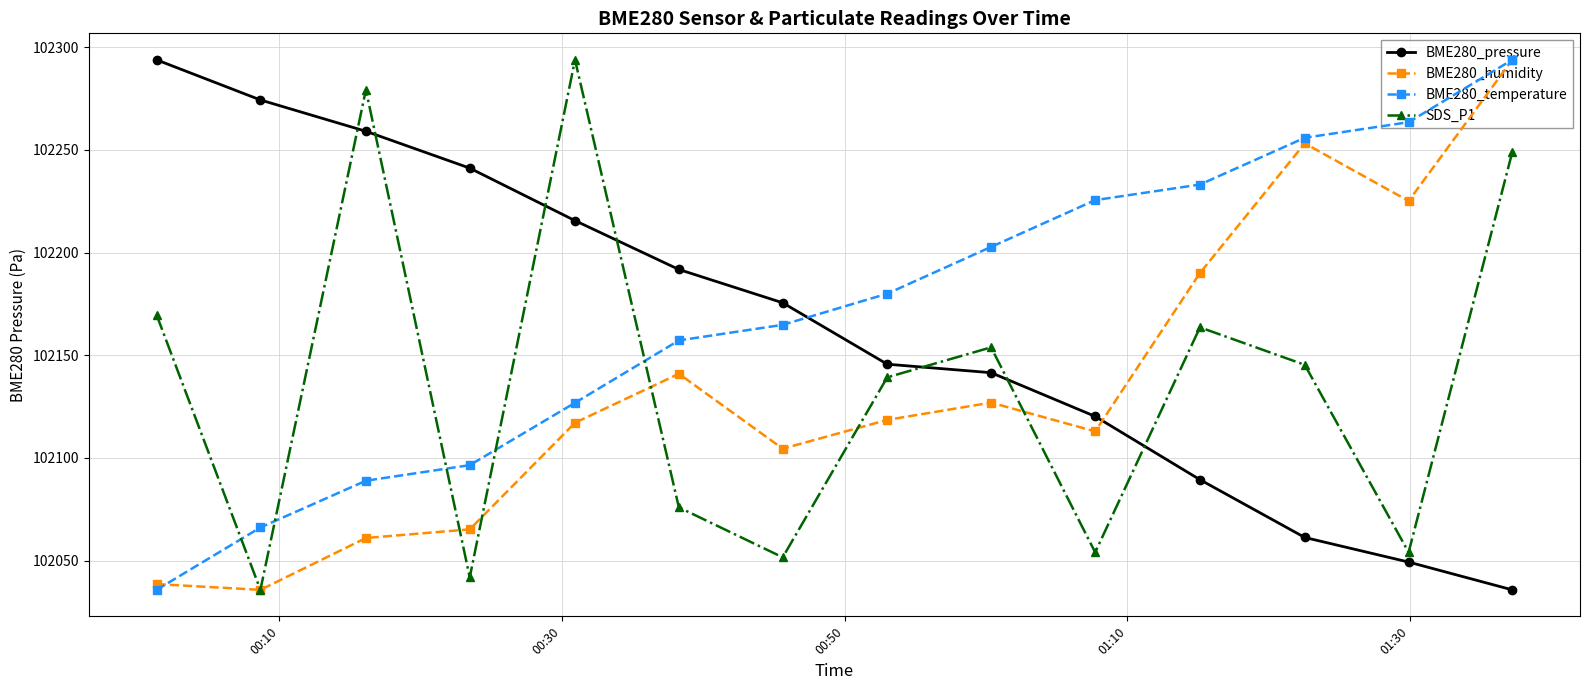

What is the value of the BME280_pressure point at the 5th from the left?

102215.5